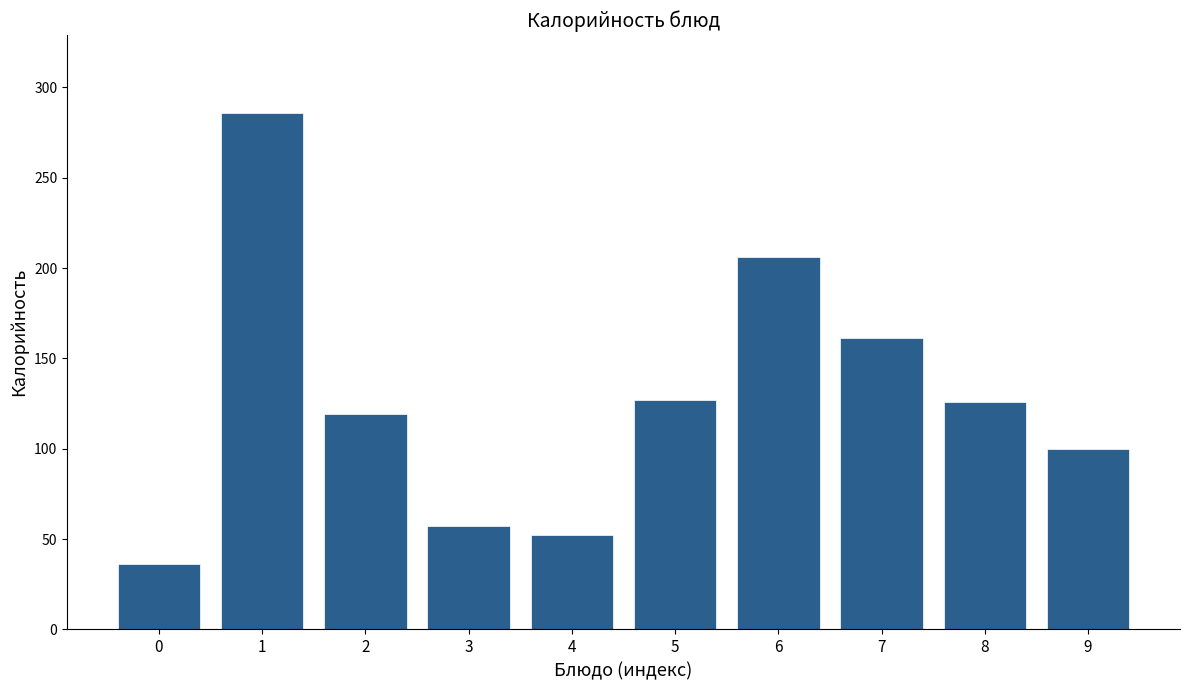

Read the value at 6.

206